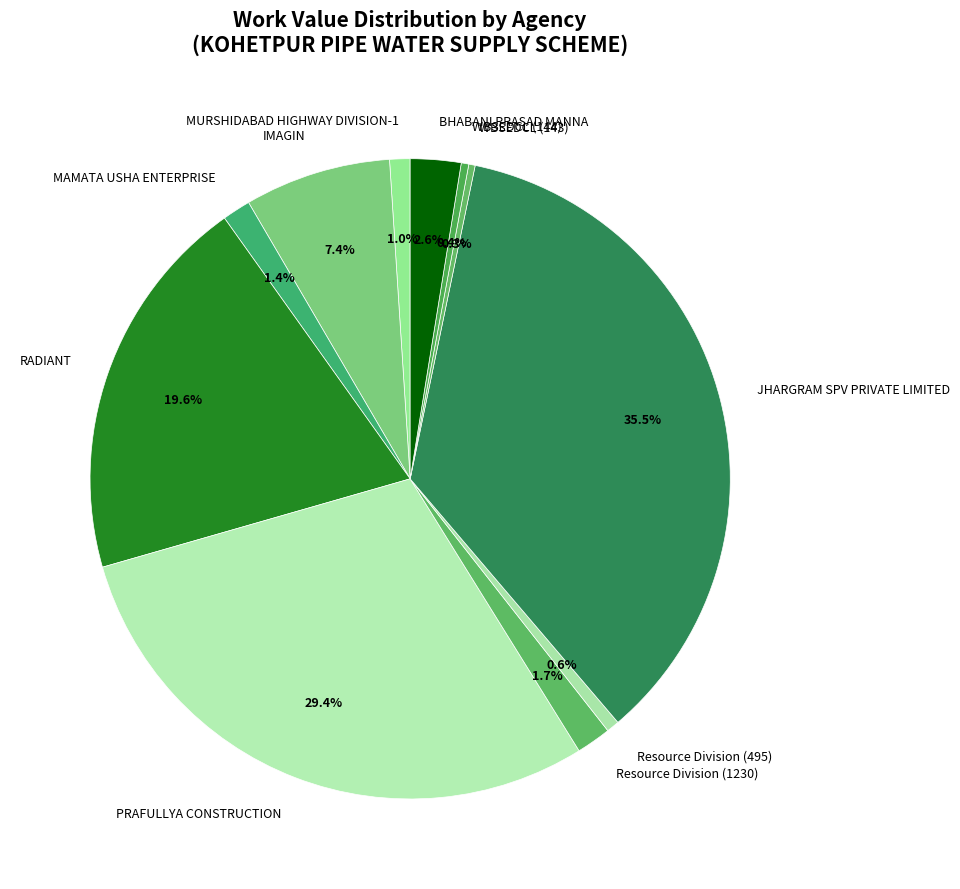

Between BHABANI PRASAD MANNA and Resource Division (495), which is larger?

BHABANI PRASAD MANNA